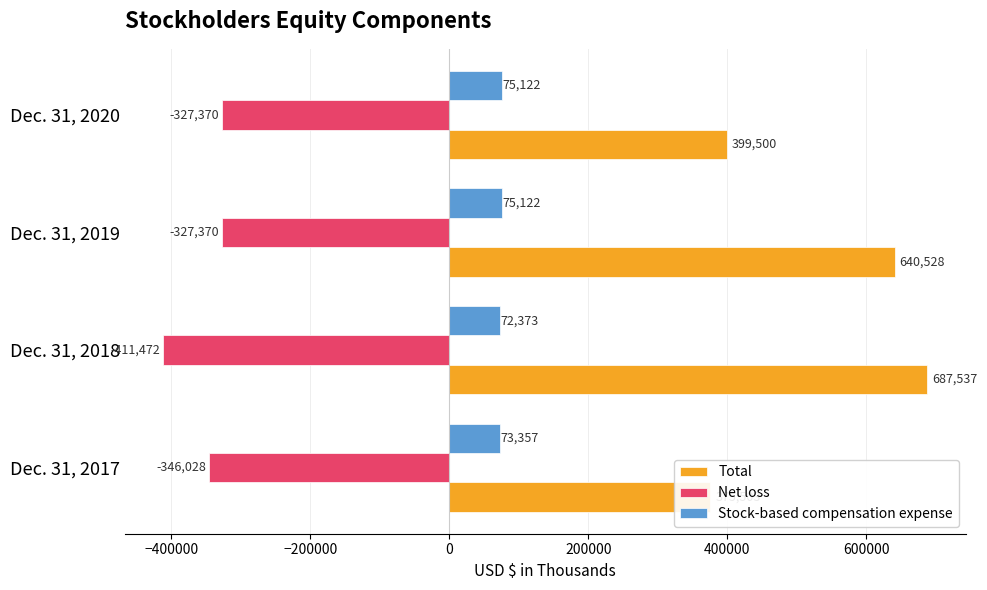

What is the difference between the maximum and minimum values in the Stock-based compensation expense series?

2749